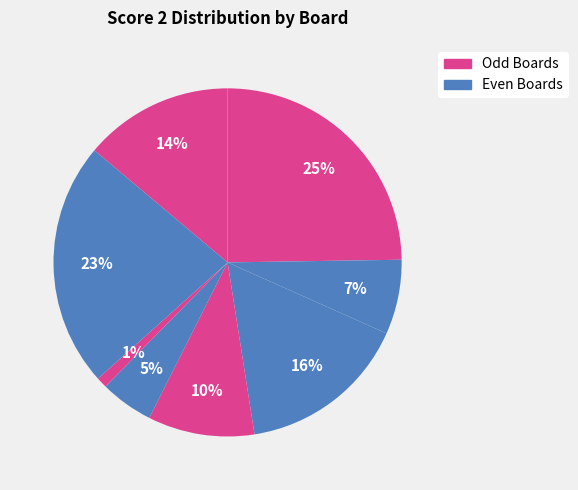

How many segments does this pie chart have?

8